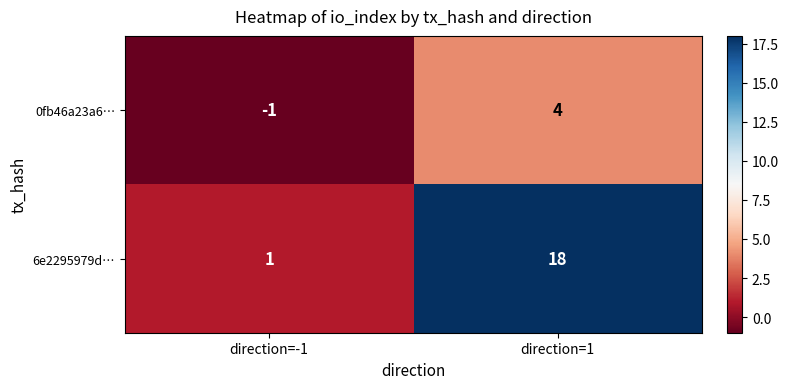

Count the number of data series in this chart.

2